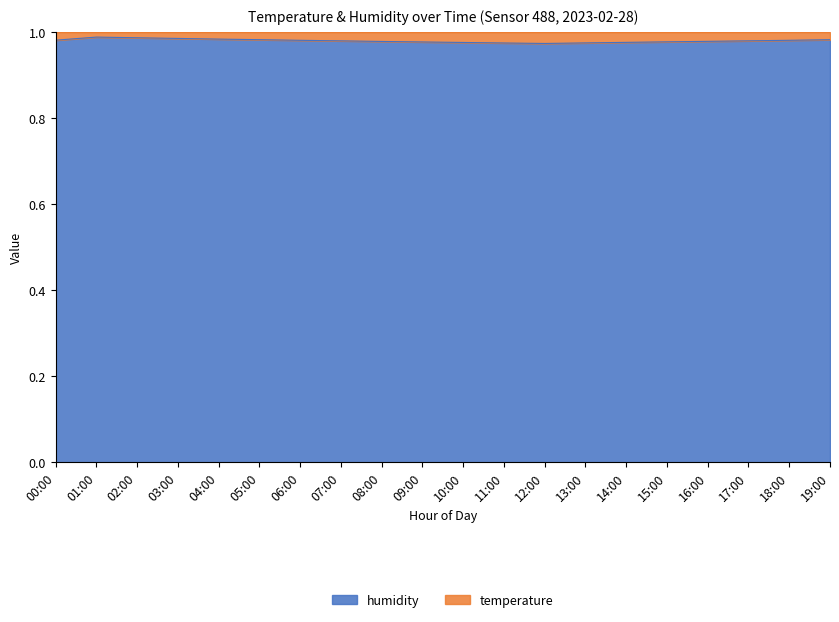

How many points are lower than both their immediate neighbors (excluding endpoints)?

1